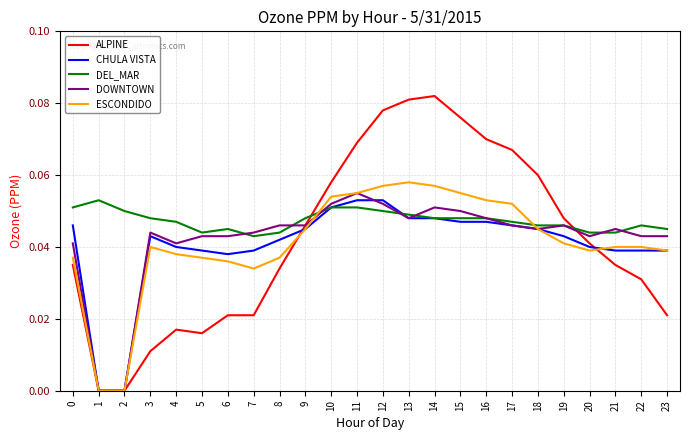

How many distinct data groups are displayed?

5